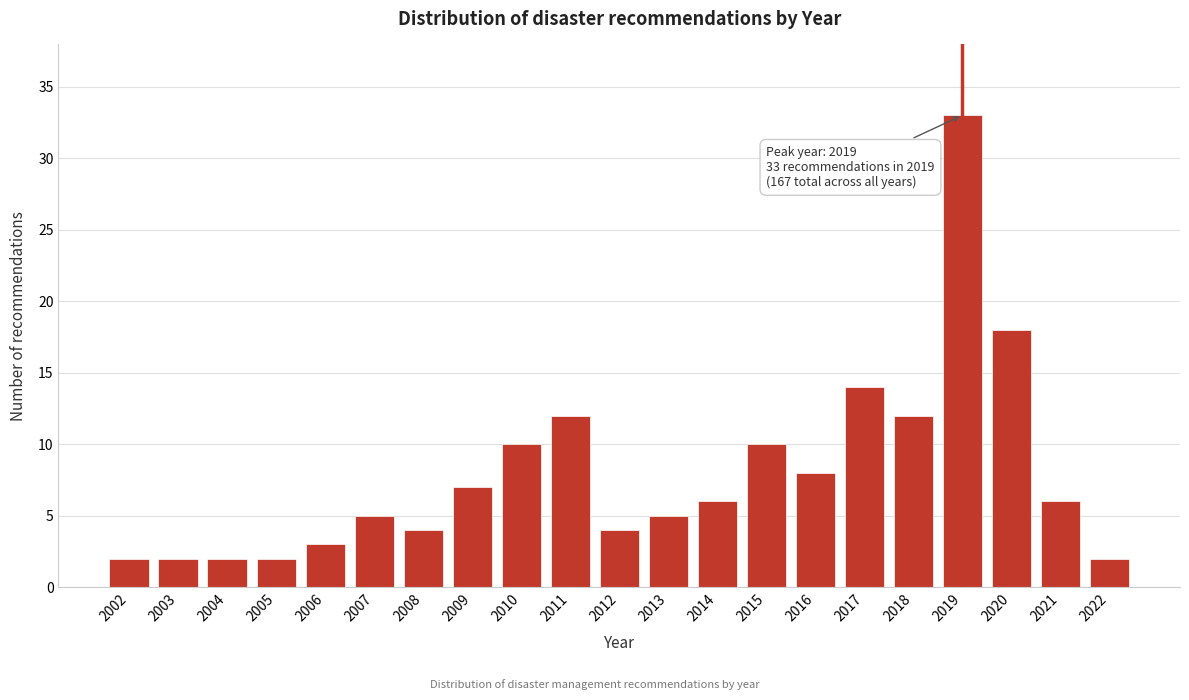

Reading right to left, what are all the values shown in this chart?

2	6	18	33	12	14	8	10	6	5	4	12	10	7	4	5	3	2	2	2	2